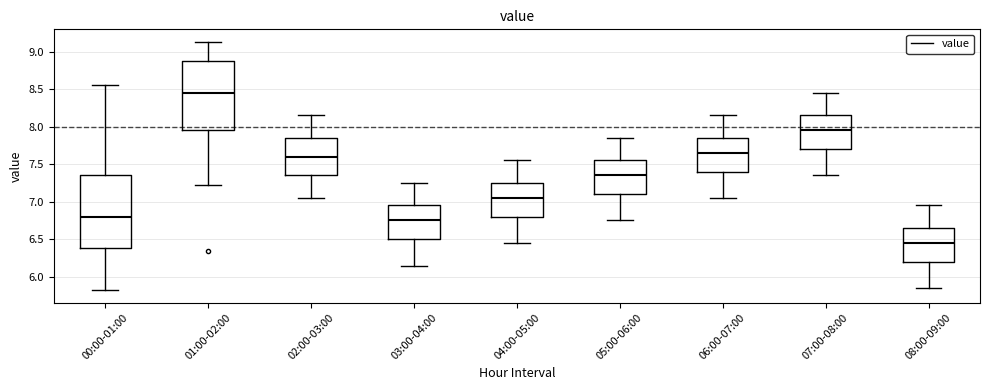

Reading left to right, read every box against the y-axis: the position of its median line, the range the box covers, and the ends of its whiskers. The values are not printed on the chart, so give them approximately, as read against the axis.

00:00-01:00: median 6.80, box 6.40 to 7.35, whiskers 5.80 to 8.55
01:00-02:00: median 8.45, box 7.95 to 8.90, whiskers 7.20 to 9.15
02:00-03:00: median 7.60, box 7.35 to 7.85, whiskers 7.05 to 8.15
03:00-04:00: median 6.75, box 6.50 to 6.95, whiskers 6.15 to 7.25
04:00-05:00: median 7.05, box 6.80 to 7.25, whiskers 6.45 to 7.55
05:00-06:00: median 7.35, box 7.10 to 7.55, whiskers 6.75 to 7.85
06:00-07:00: median 7.65, box 7.40 to 7.85, whiskers 7.05 to 8.15
07:00-08:00: median 7.95, box 7.70 to 8.15, whiskers 7.35 to 8.45
08:00-09:00: median 6.45, box 6.20 to 6.65, whiskers 5.85 to 6.95